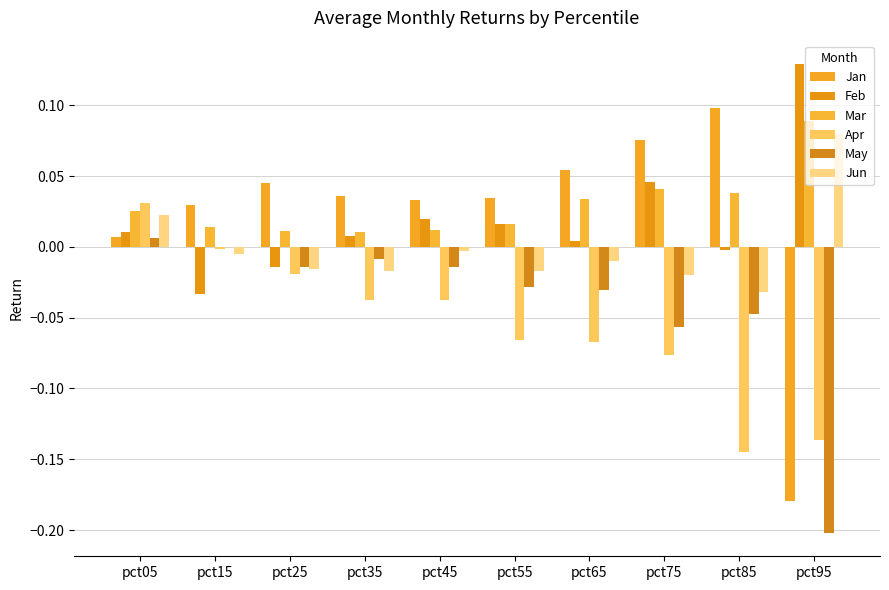

At which label is May closest to 0?

pct15